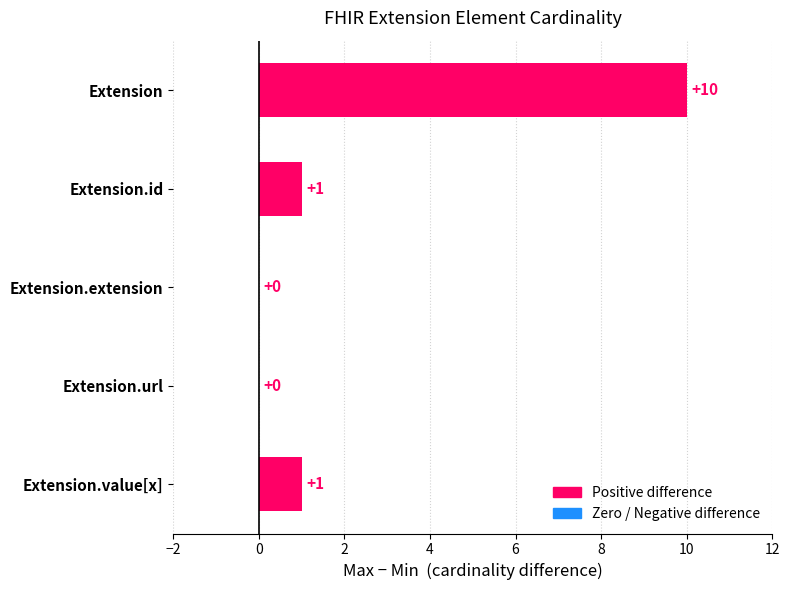

The chart shows a value of 1 at Extension.id. True or false?

False